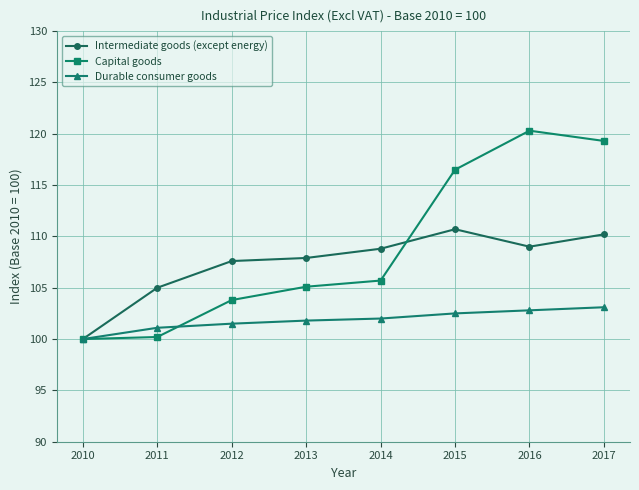

What is the total value across all series at 2015?

329.7